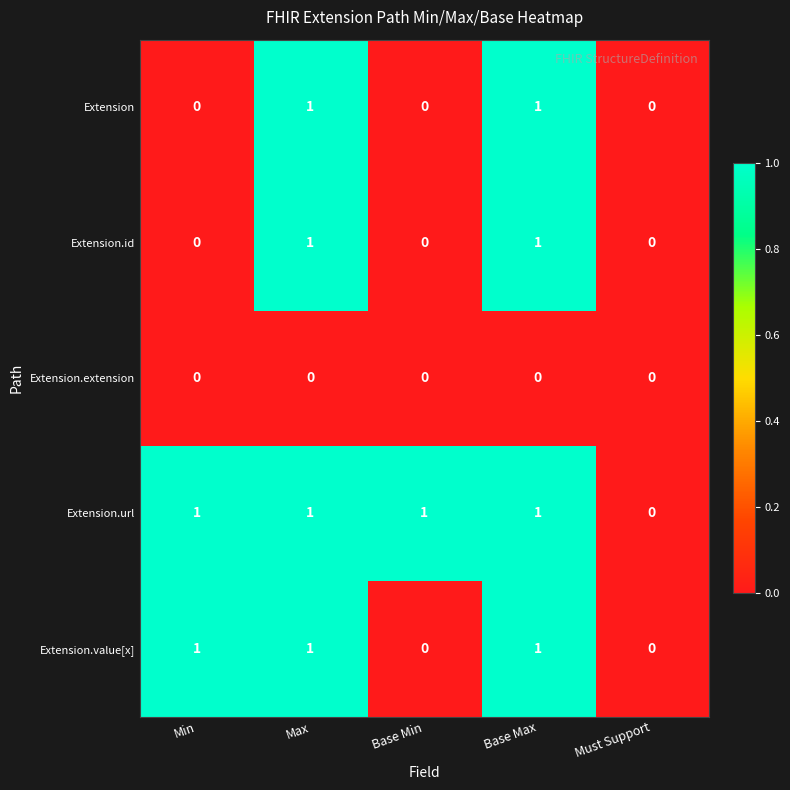

What is the total value across all series at Base Min?

1